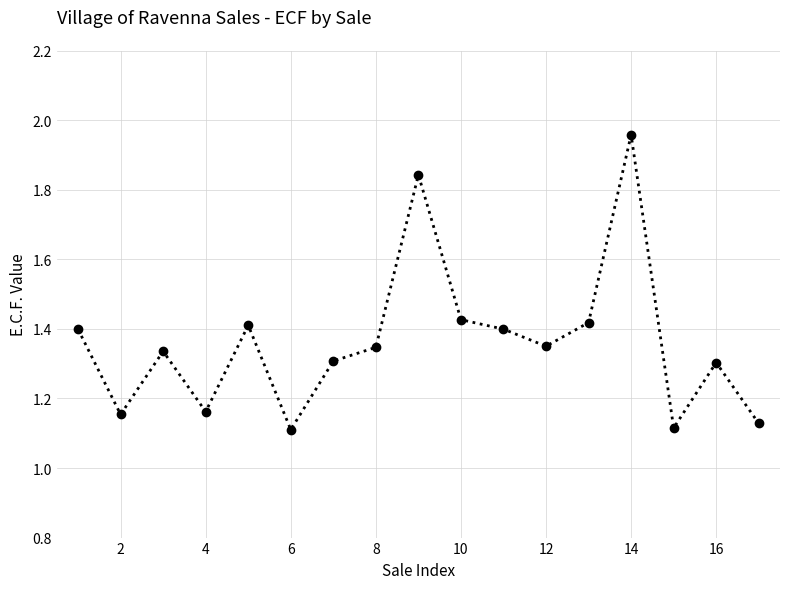

True or false: there are more than 2 points higher than both neighbors.

True